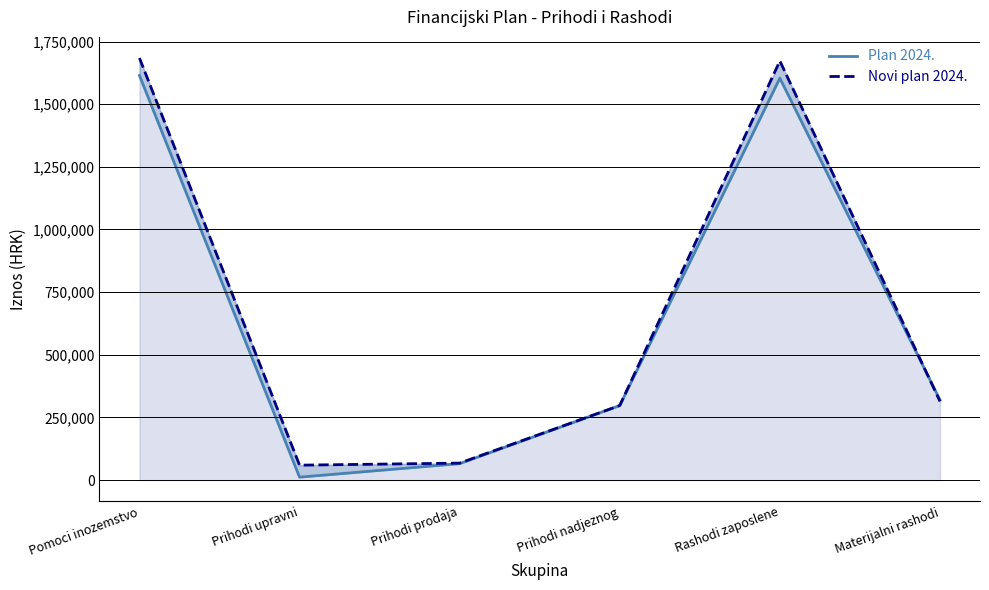

What is the label of the 6th point from the left?

Materijalni rashodi